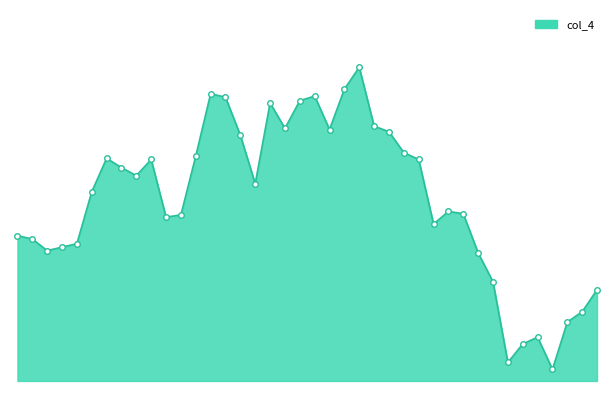

What is the maximum value shown in the chart?

247.2